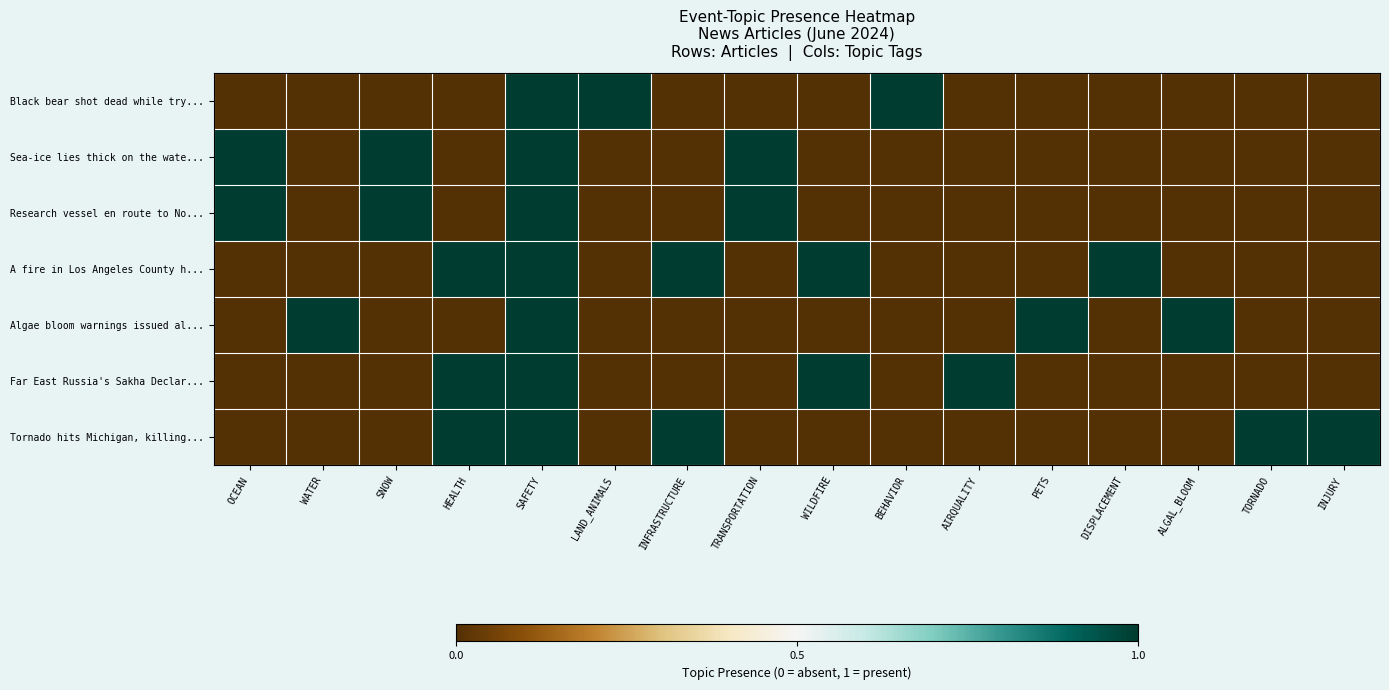

Which series has the largest total across all categories?

A fire in Los Angeles County h...